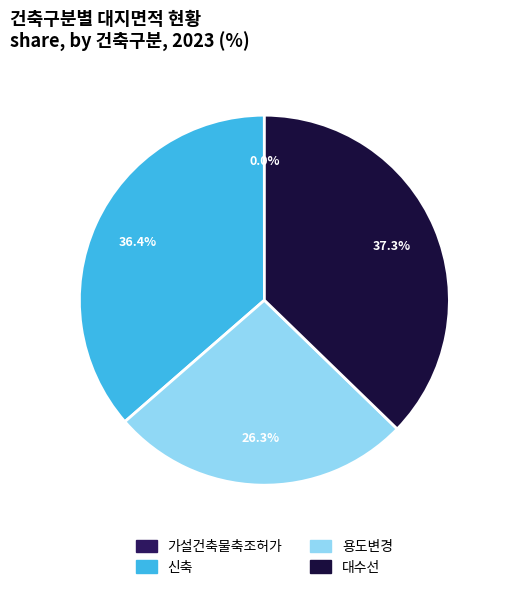

Does any single category account for the majority?

No